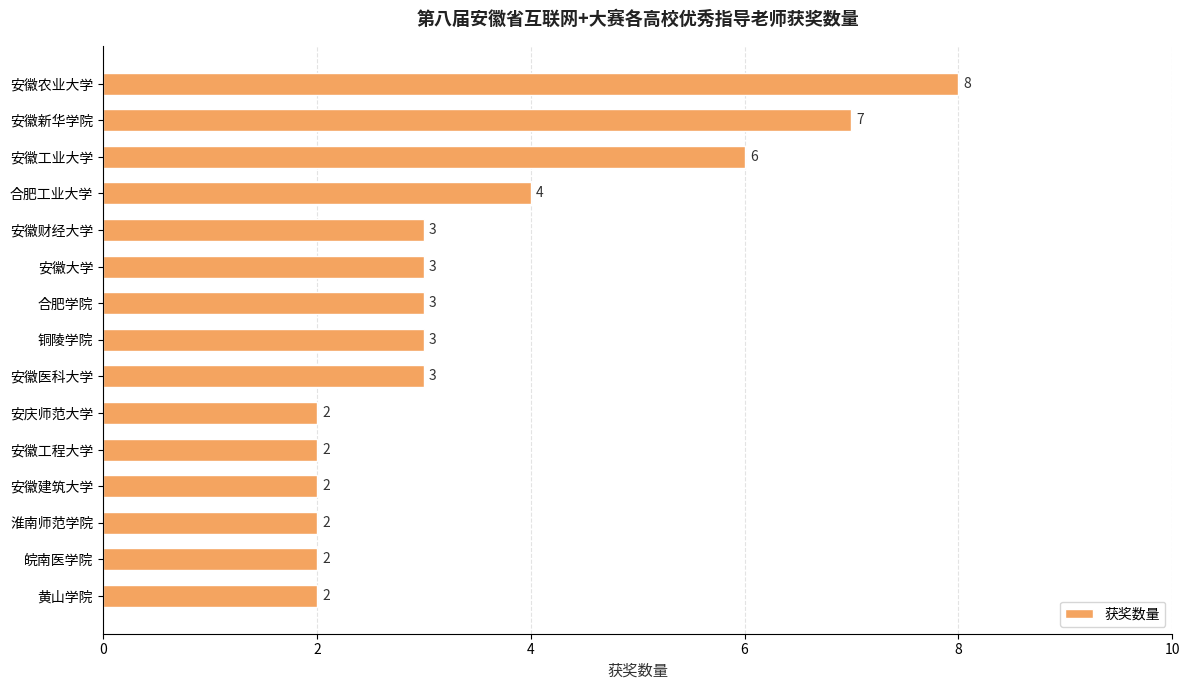

True or false: the data shows 3 at 安徽财经大学.

True